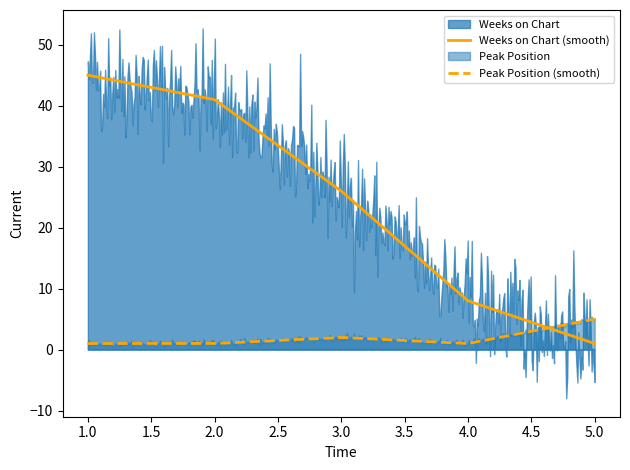

What is the minimum value for Peak Position?

1